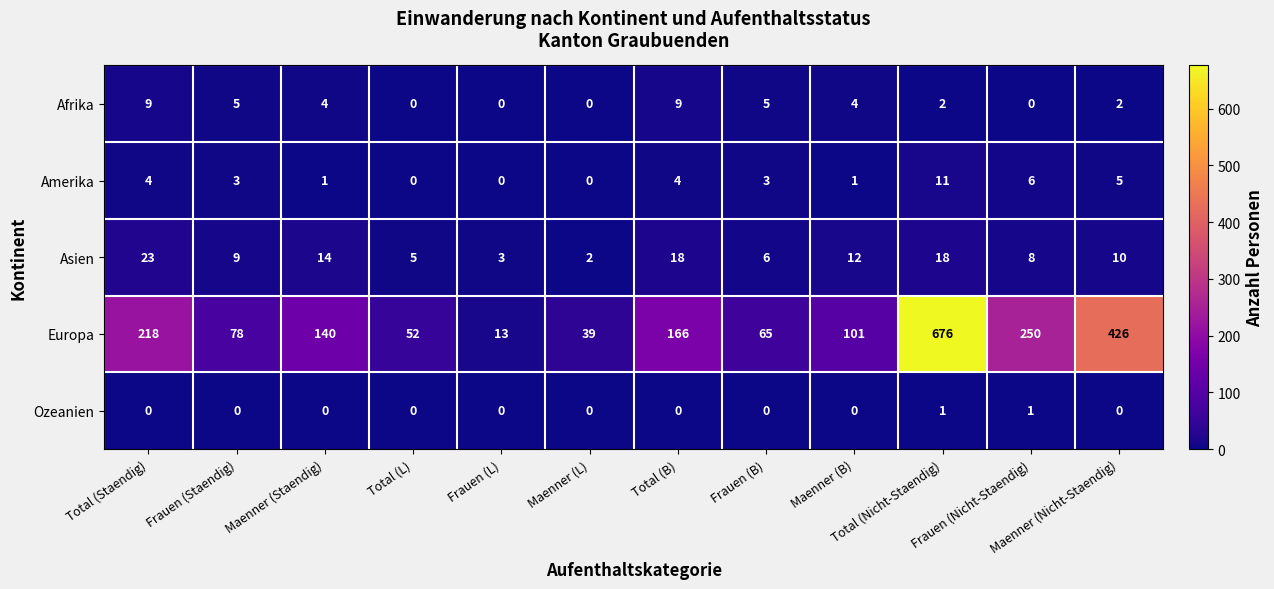

What is the greatest value displayed?

676